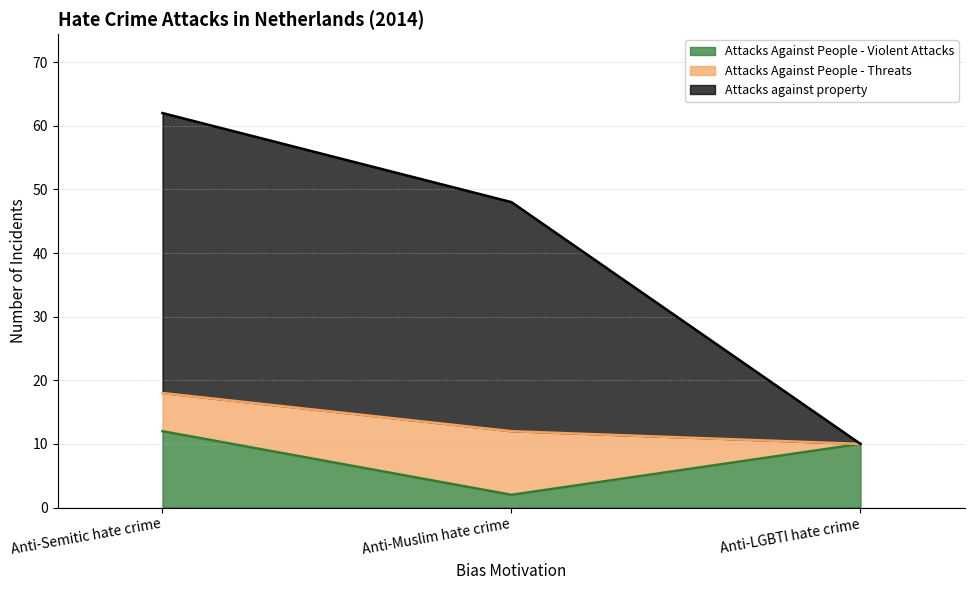

Where does the Attacks against property series first go above 48?

Anti-Semitic hate crime